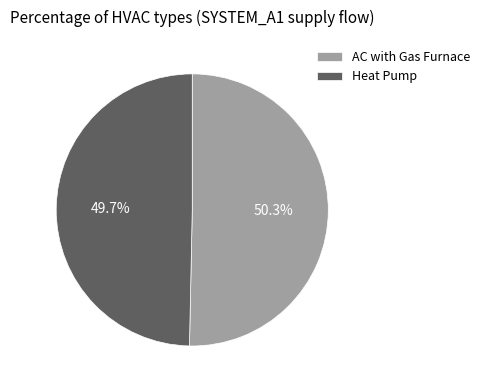

Between AC with Gas Furnace and Heat Pump, which is larger?

AC with Gas Furnace